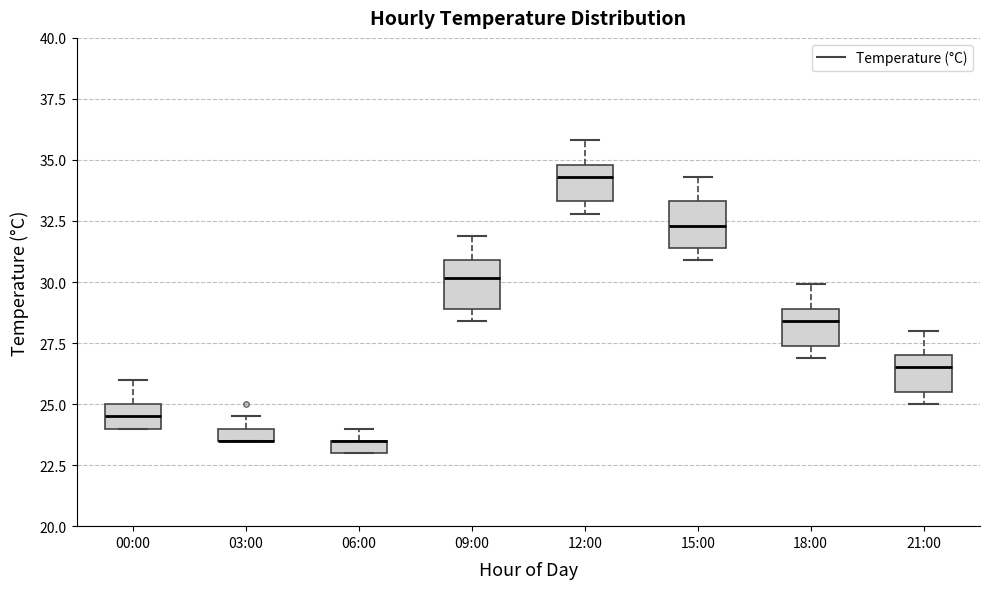

Where is the upper edge of the box for 21:00 on the y-axis? The values are not printed on the chart, so give them approximately, as read against the axis.

27.0